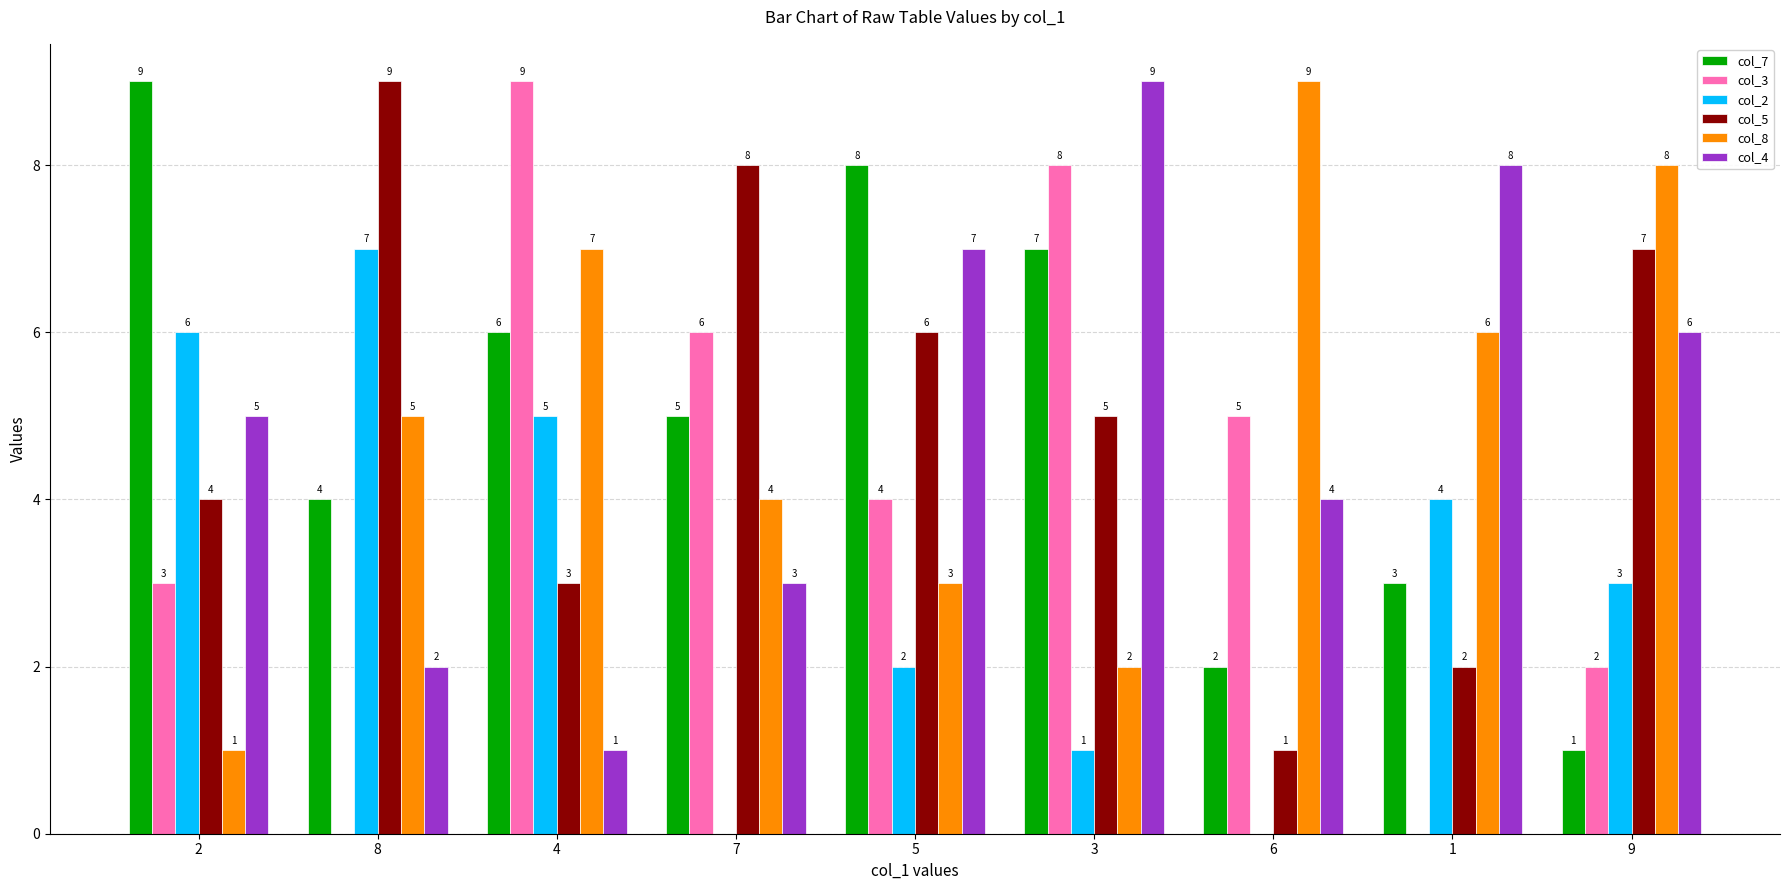

Read the col_3 value at 2.

3